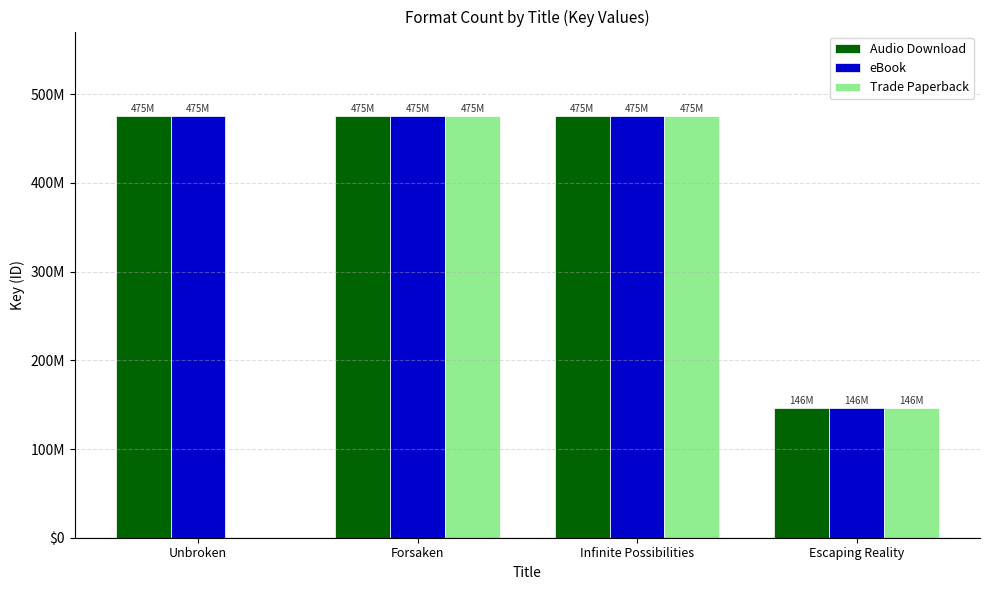

What are all the series names shown in the legend?

Audio Download, eBook, Trade Paperback